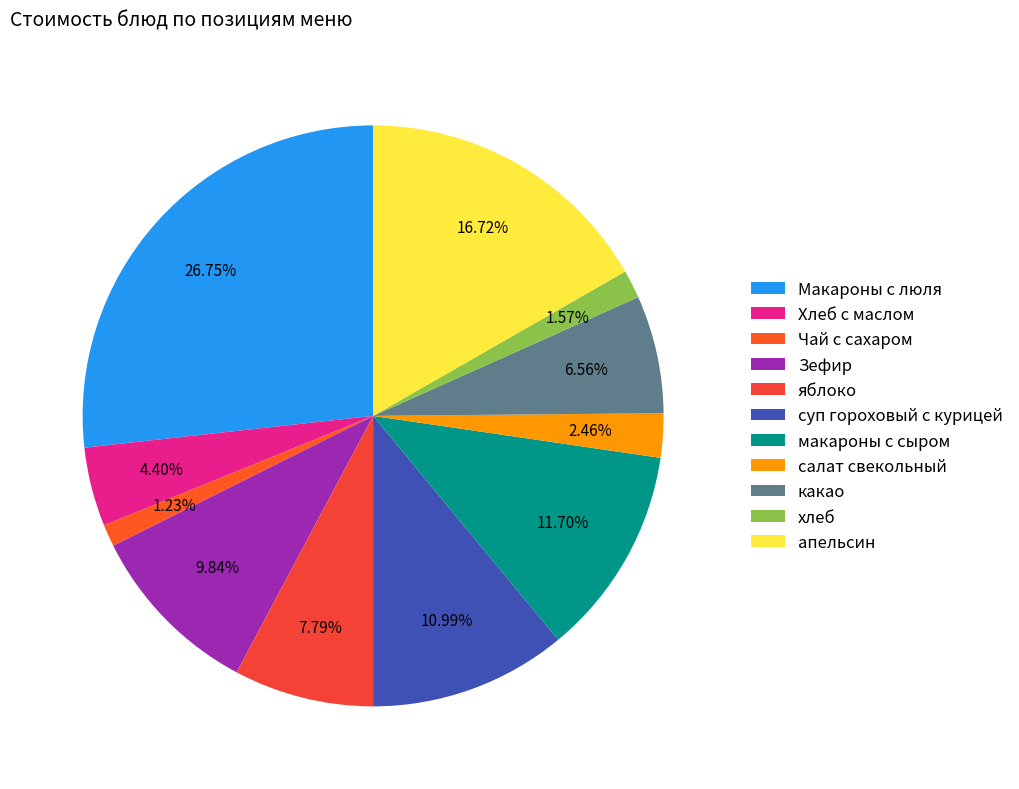

Which category has the smallest portion of the pie?

Чай с сахаром